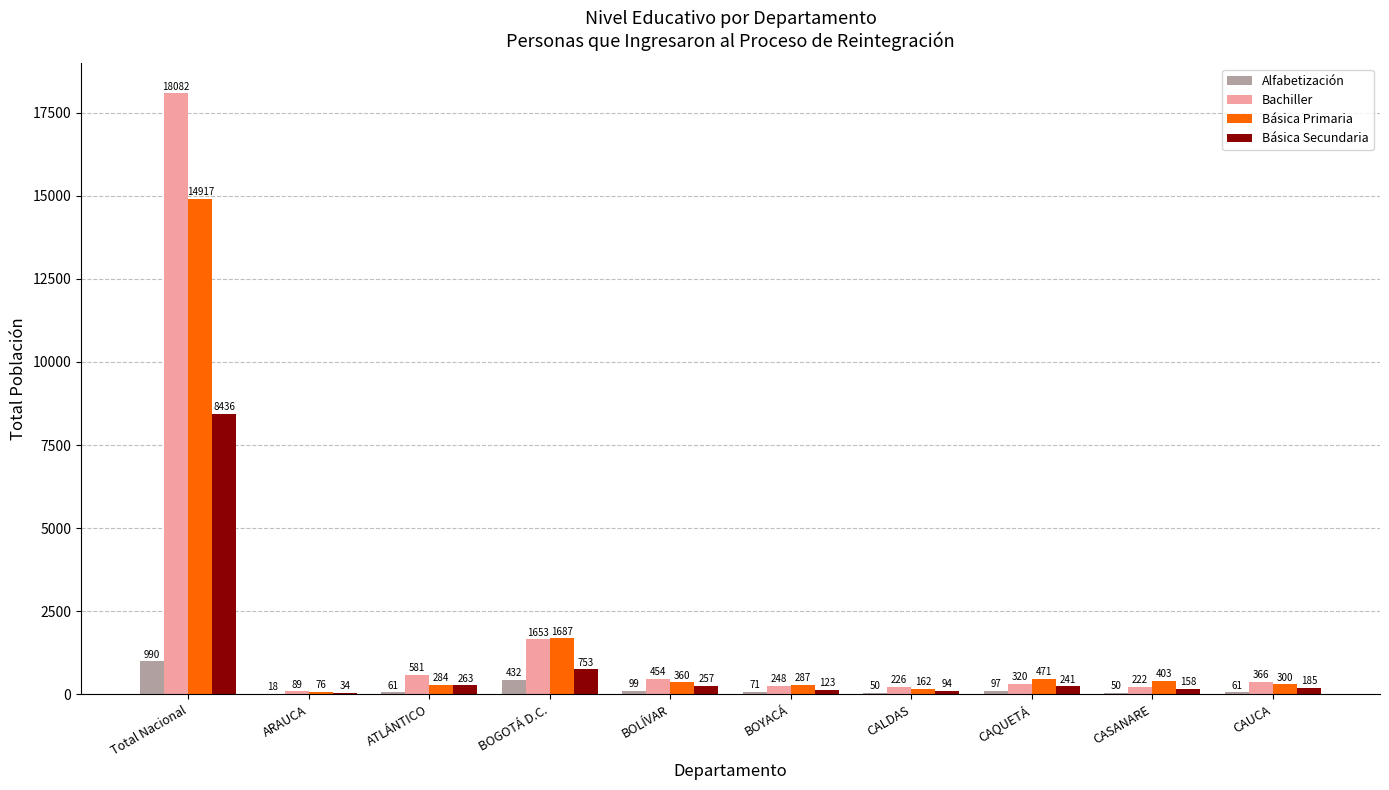

What is the sum of all Básica Primaria values?

18947